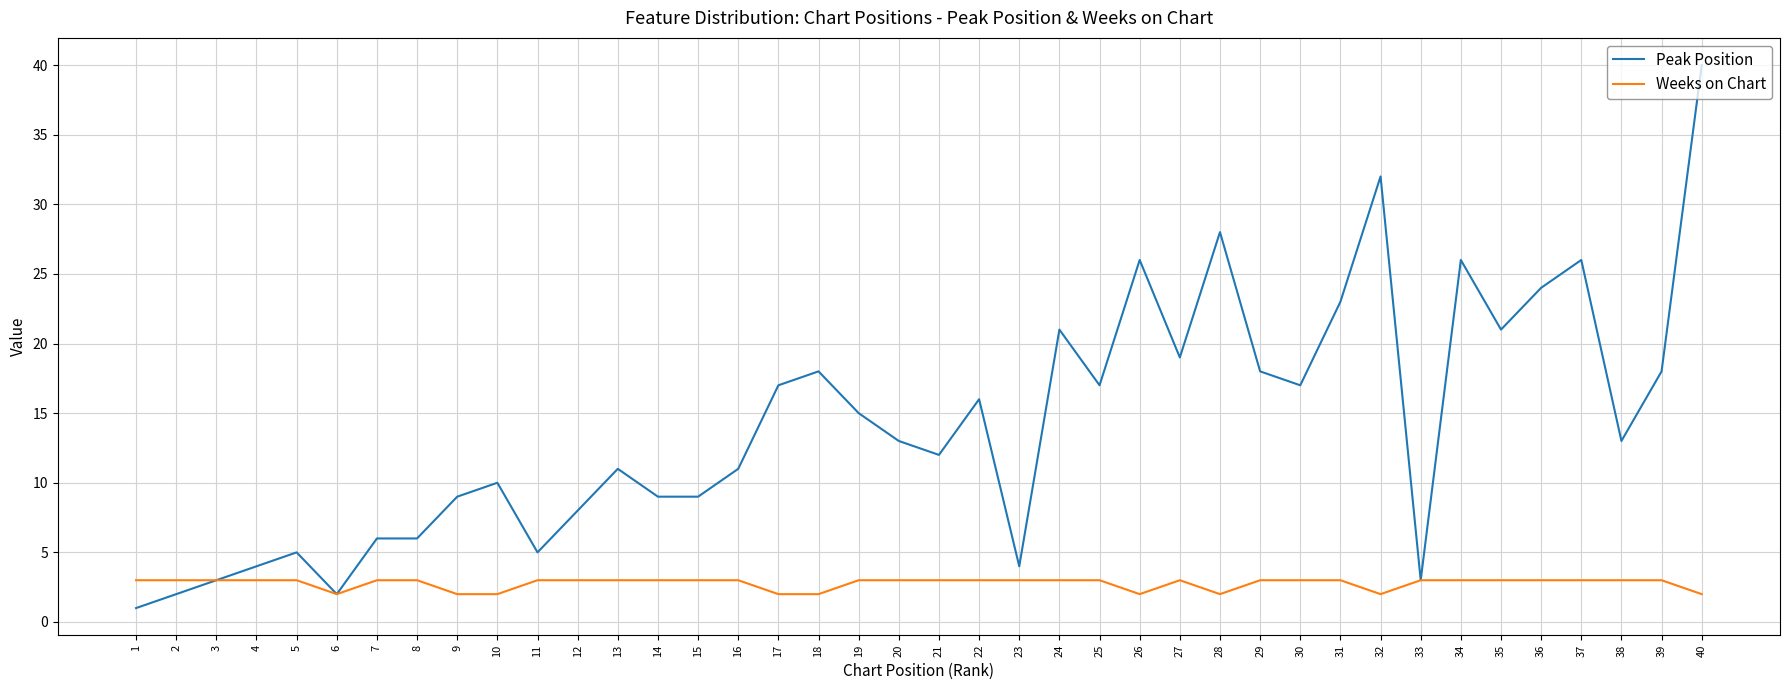

True or false: Peak Position has a value of 6 at 14.

False